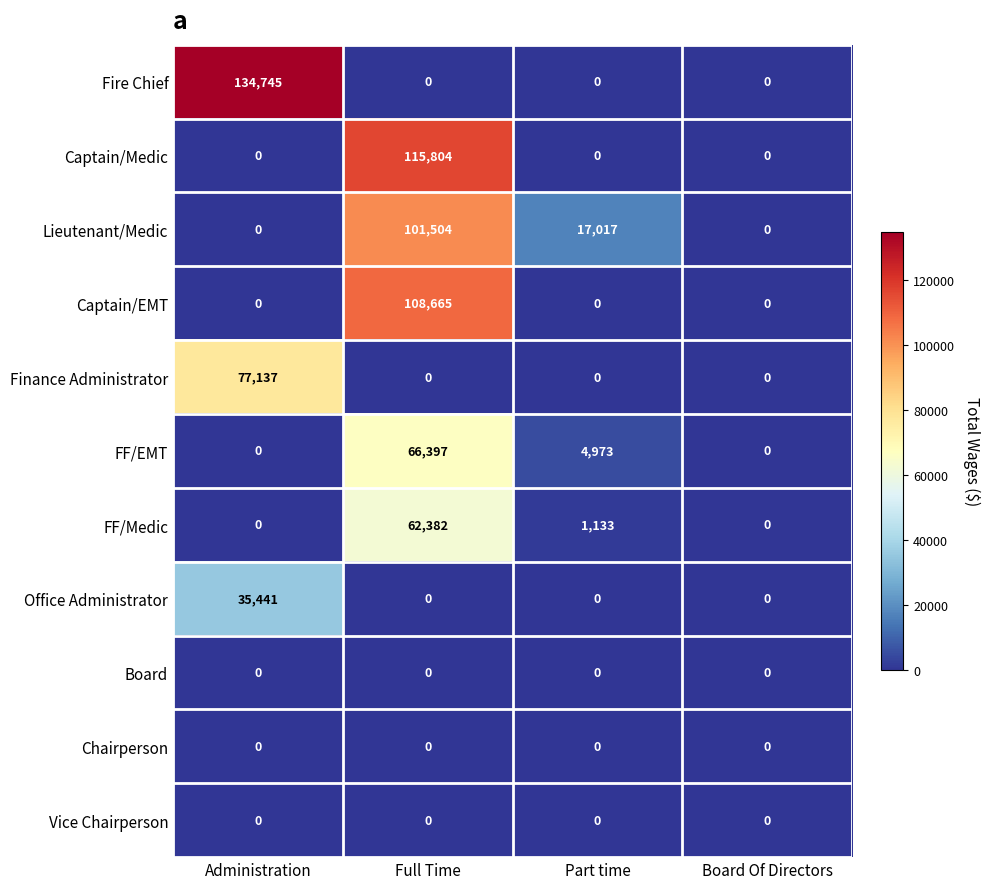

Which series changed the most between Part time and Board Of Directors?

Lieutenant/Medic